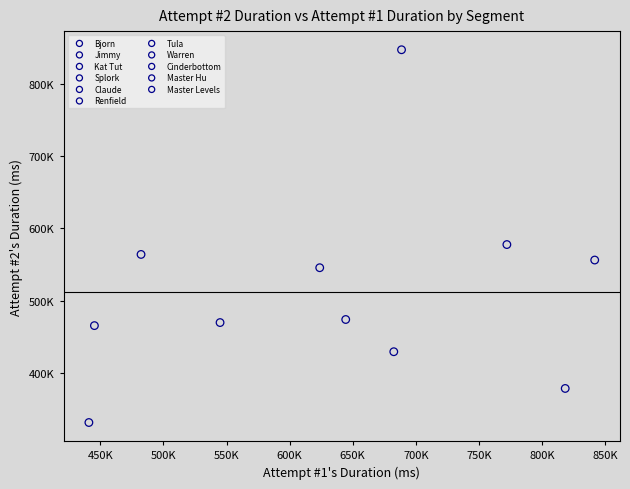

What are all the series names shown in the legend?

Bjorn, Jimmy, Kat Tut, Splork, Claude, Renfield, Tula, Warren, Cinderbottom, Master Hu, Master Levels